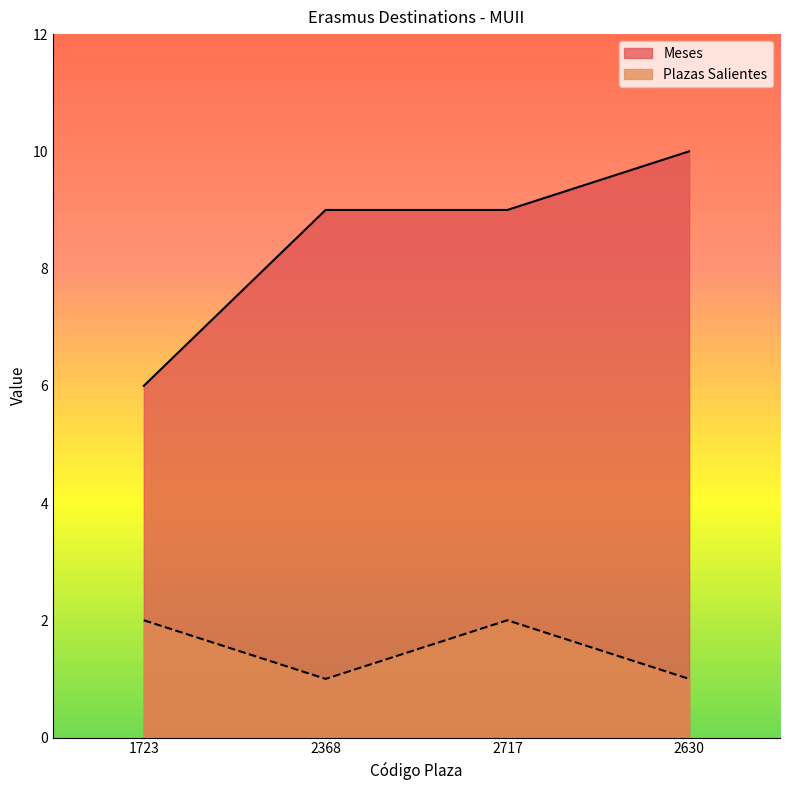

The Meses series shows 9 at 2368. True or false?

True